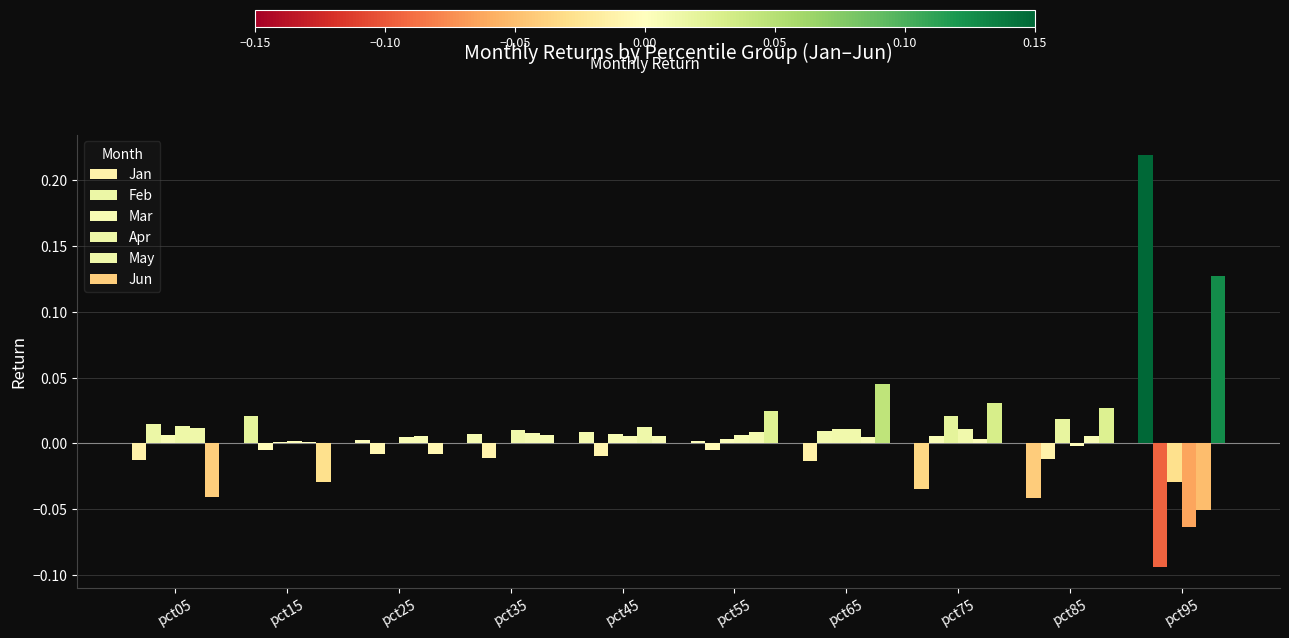

At which label does Jun reach its minimum?

pct05